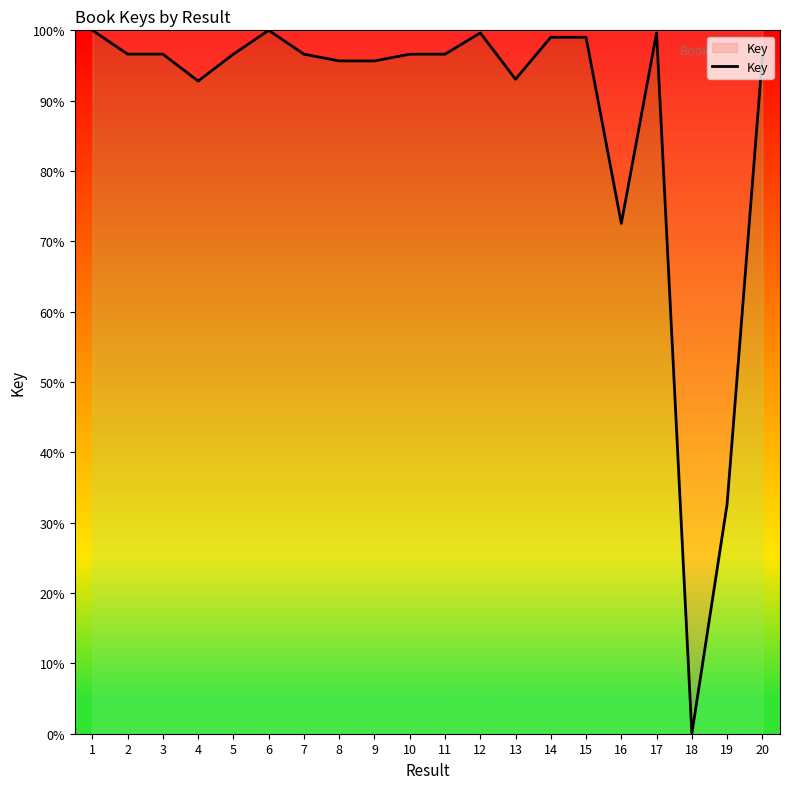

What is the ratio of the value at 2 to the value at 1?

1.0